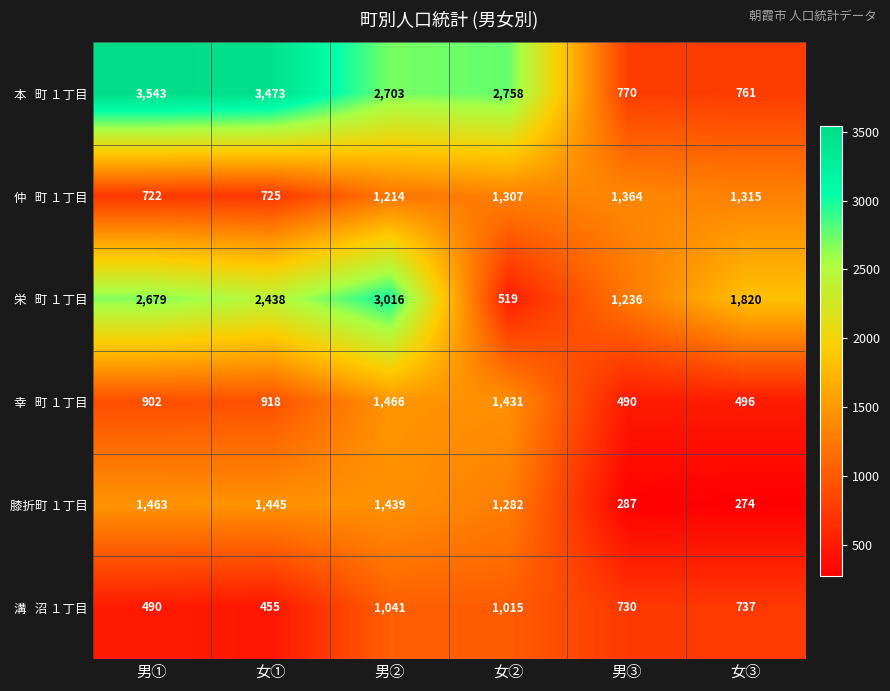

What is the greatest value displayed?

3543